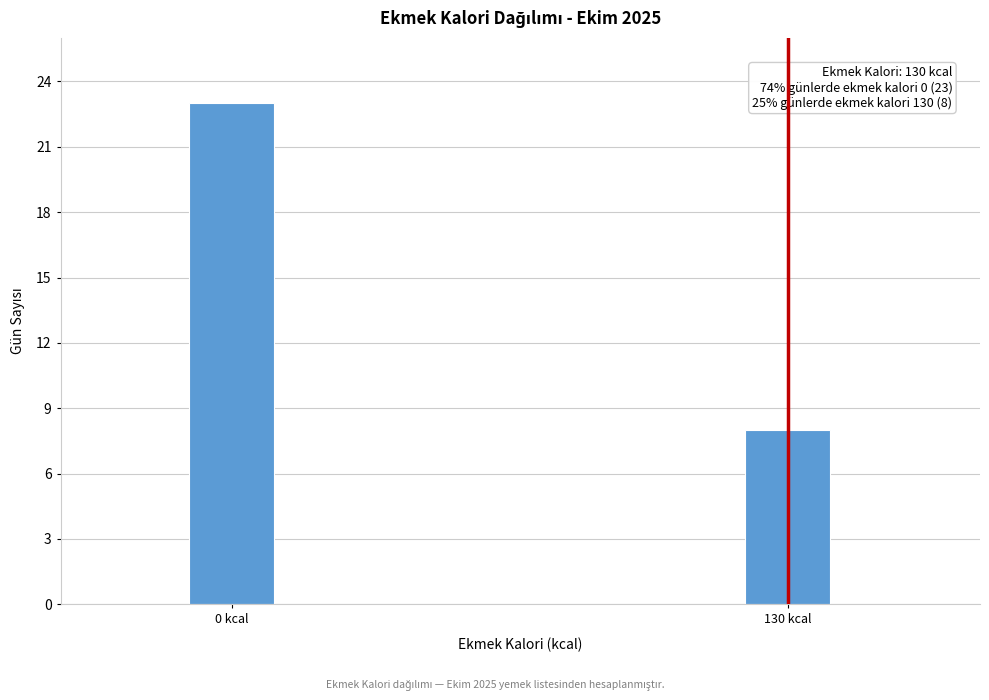

Reading left to right, transcribe all the data shown in this chart.

0 kcal=23	130 kcal=8